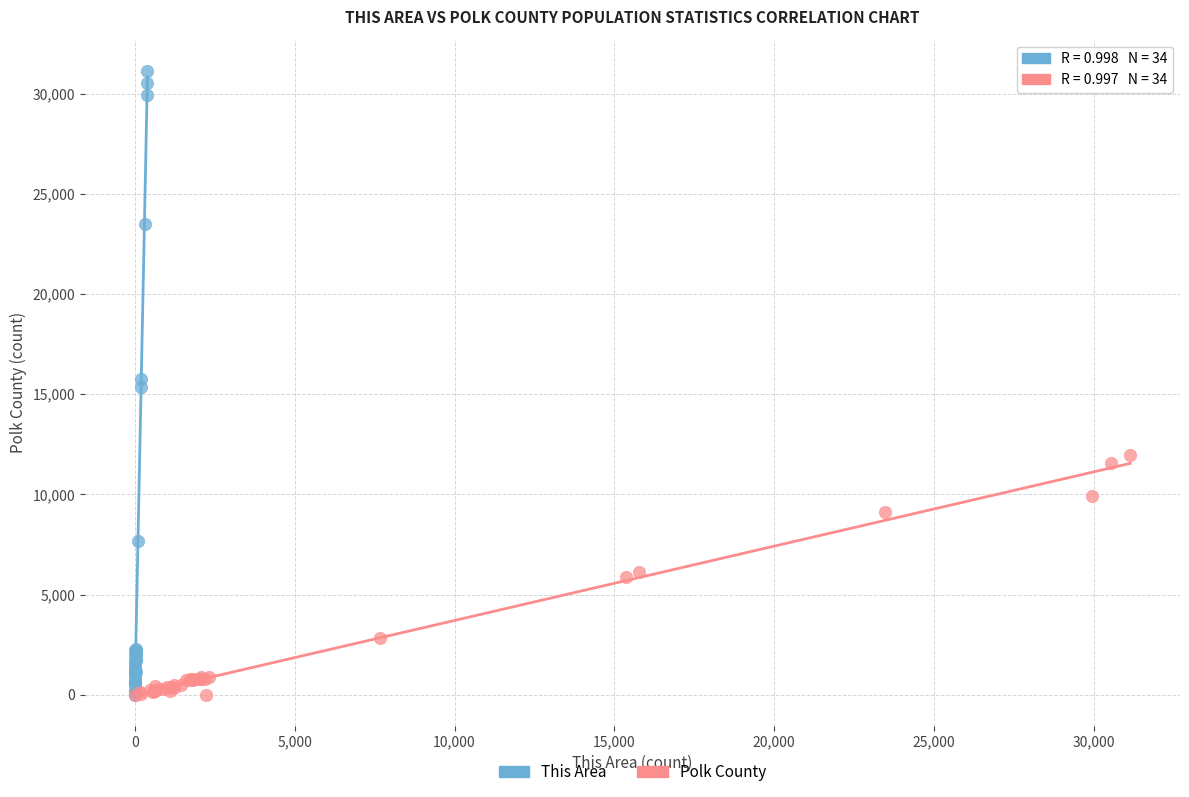

Which series contains the highest Y value?

This Area